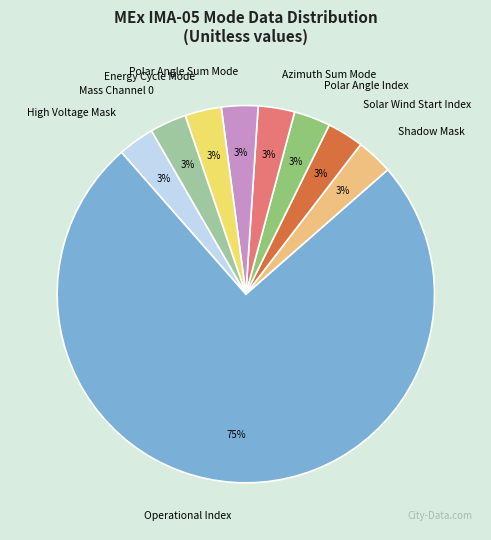

Is the sum of Mass Channel 0 and Solar Wind Start Index greater than half?

No